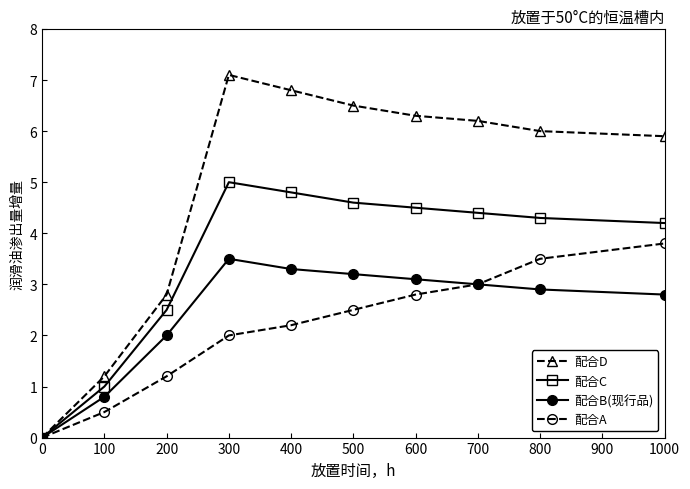

Is this an area chart (filled region under the line)?

No